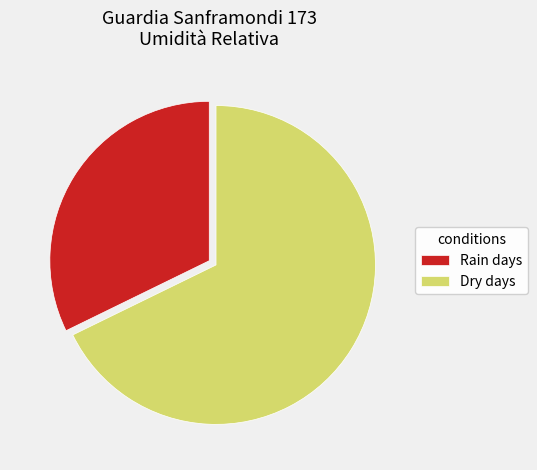

Is the sum of Rain days and Dry days greater than half?

Yes